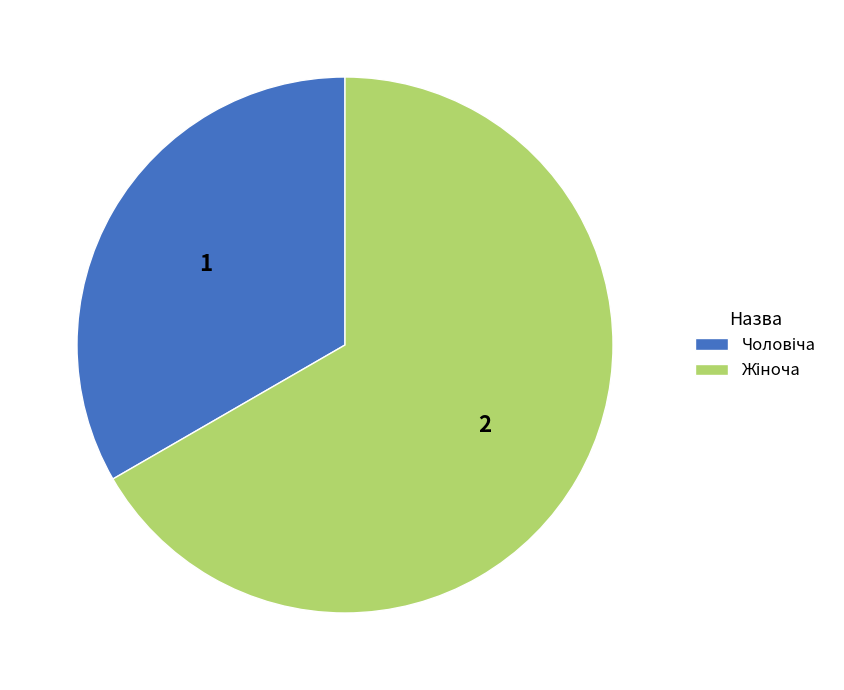

Is there any slice that represents more than half of the pie?

Yes